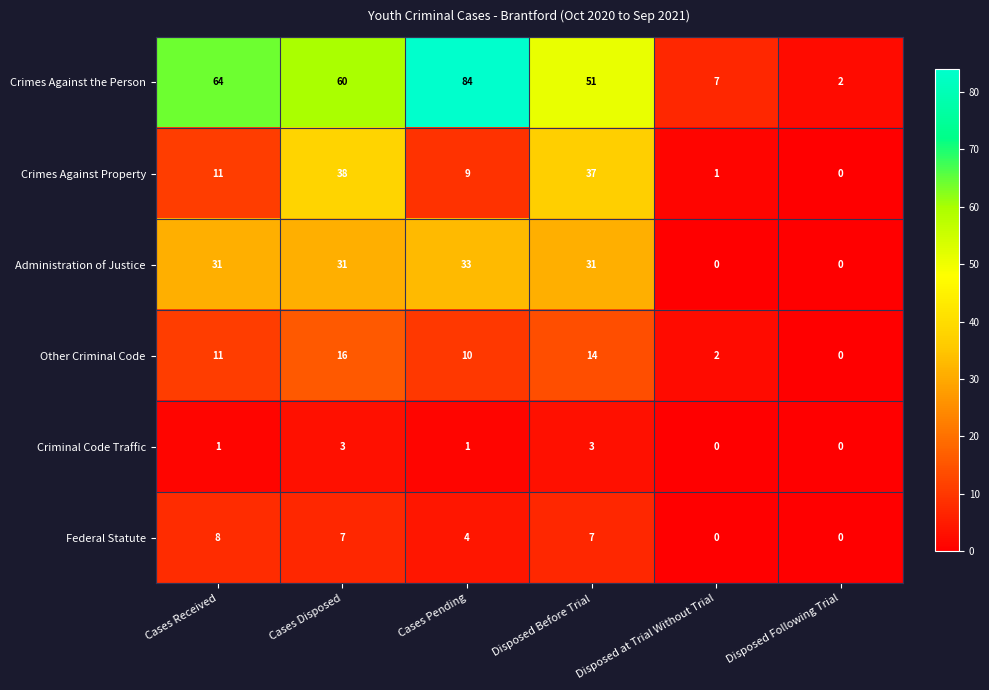

What is the difference between the second highest and second lowest values in the Federal Statute series?

7